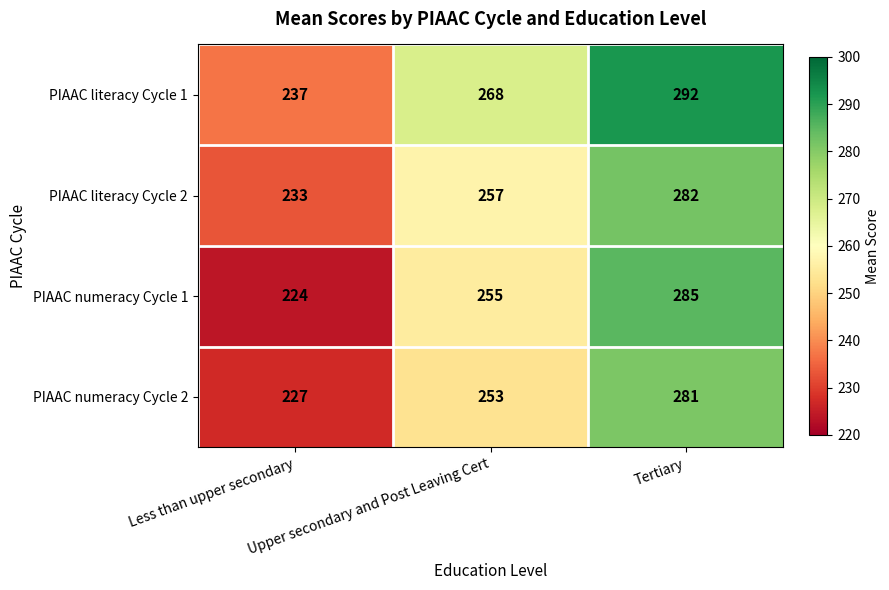

What is the total value across all series at Tertiary?

1140